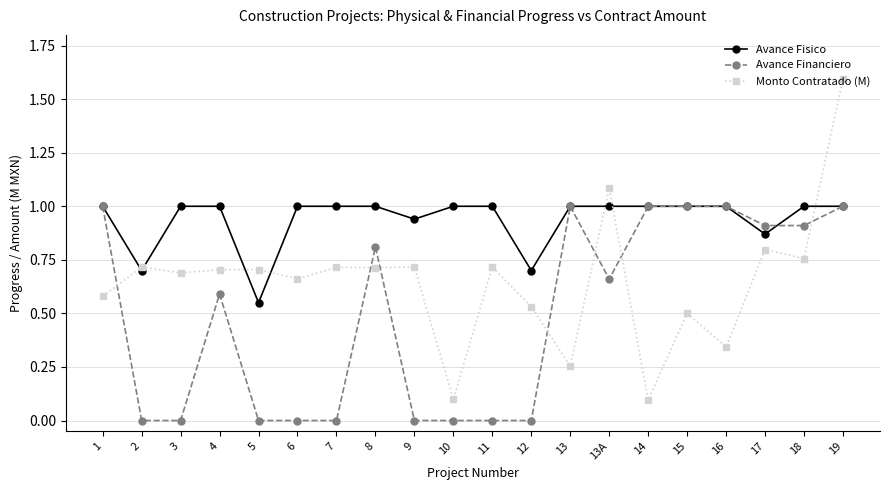

At 4, list the series in order from smallest to largest.

Avance Financiero, Monto Contratado (M), Avance Fisico